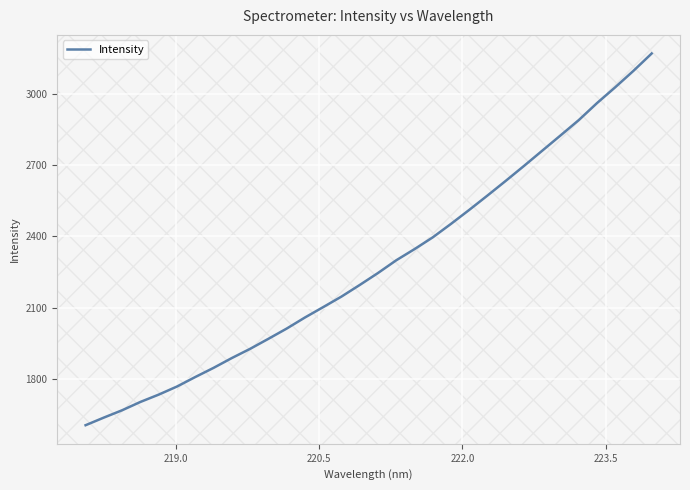

What is the smallest value displayed?

1604.3